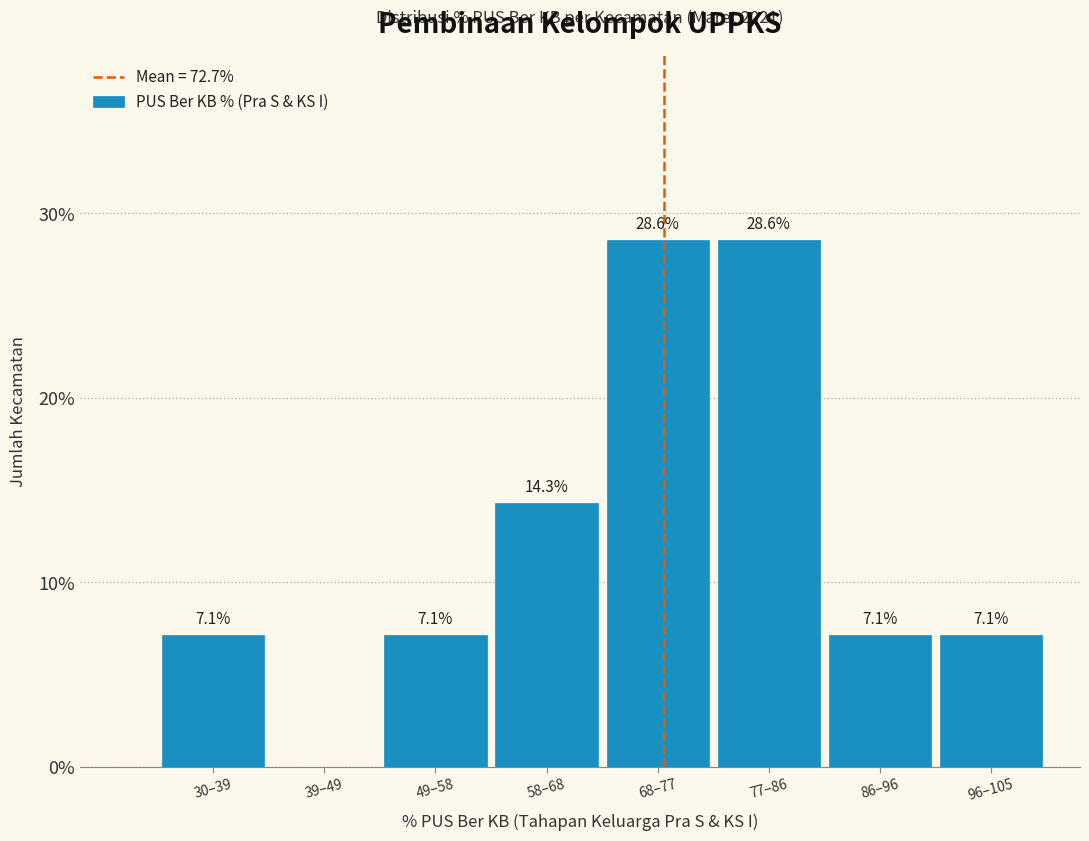

Reading right to left, extract all data points from this chart.

96–105=7.1	86–96=7.1	77–86=28.6	68–77=28.6	58–68=14.3	49–58=7.1	39–49=0.0	30–39=7.1